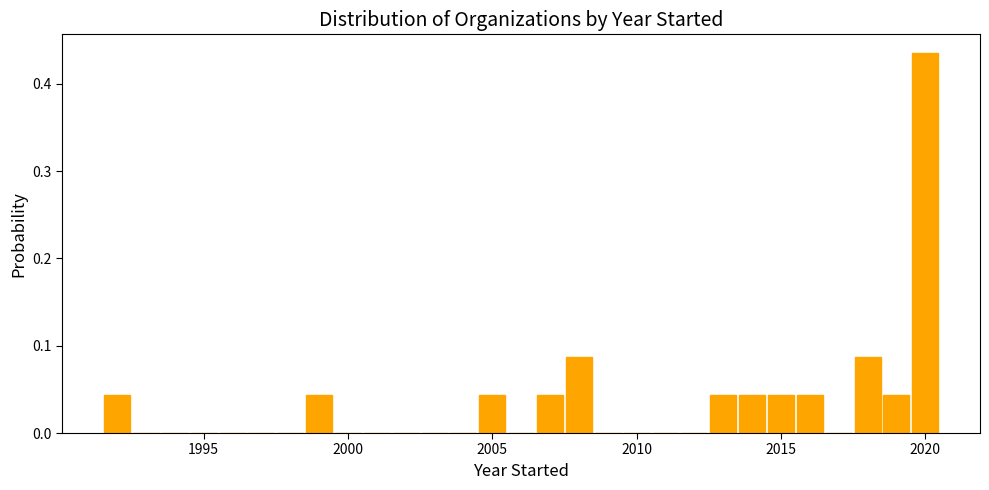

Around what value on the x-axis is the tallest bar? Give the approximate position of its centre, as read against the axis.

2020.0